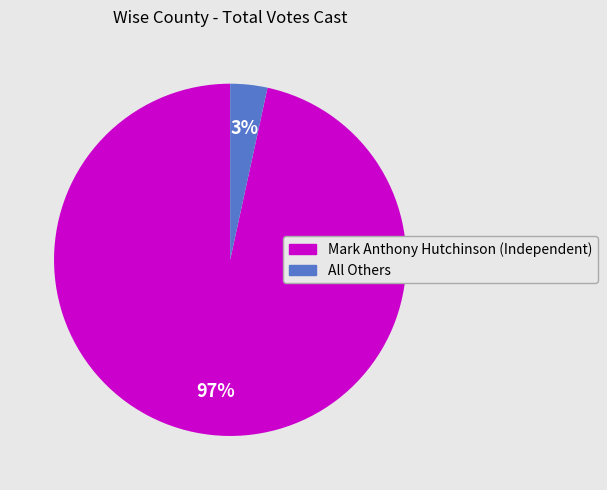

Which category has the smallest portion of the pie?

All Others